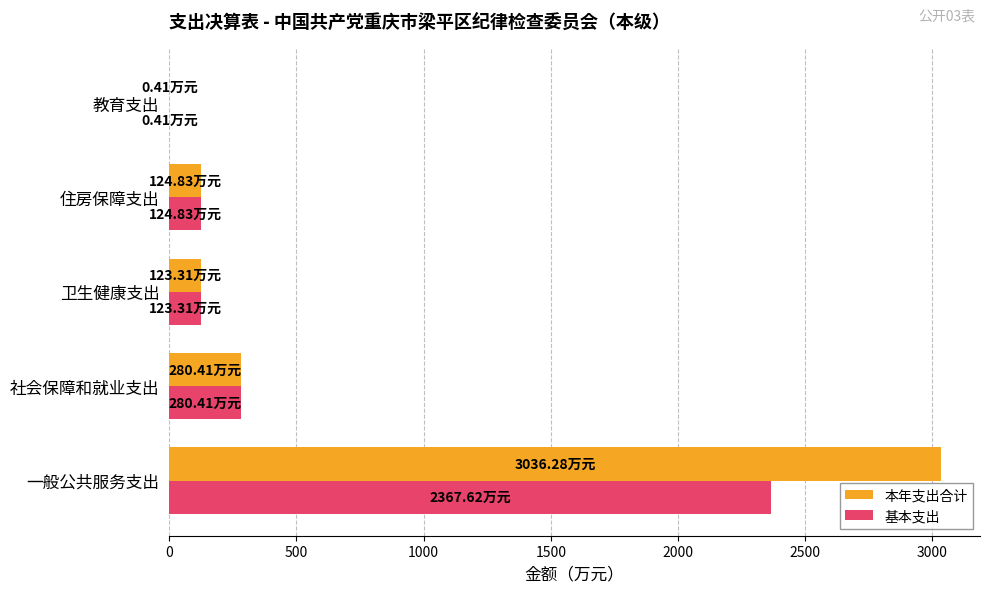

At which label does 本年支出合计 reach its peak?

一般公共服务支出